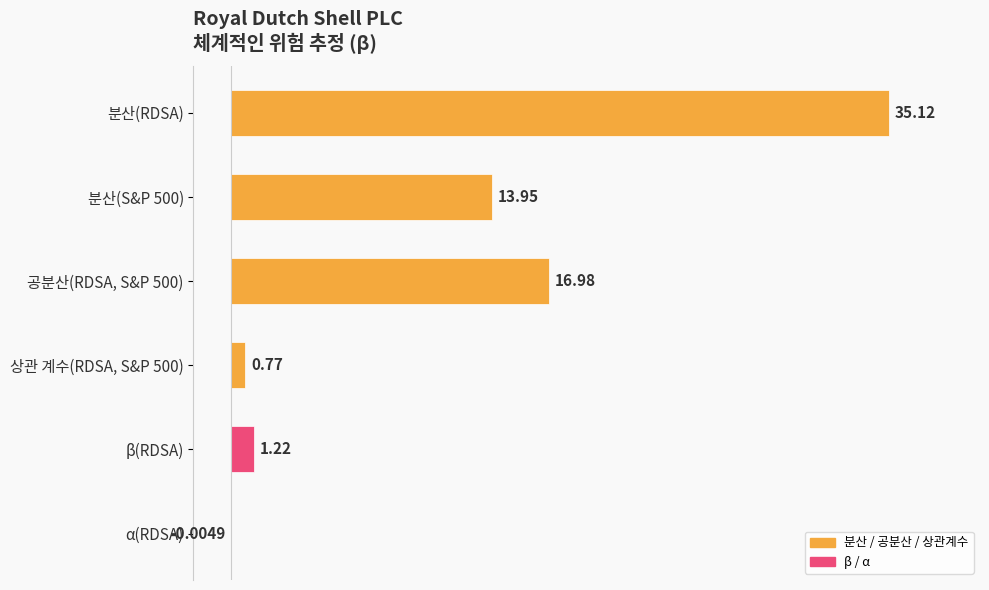

Which label corresponds to the largest value in the chart?

분산(RDSA)